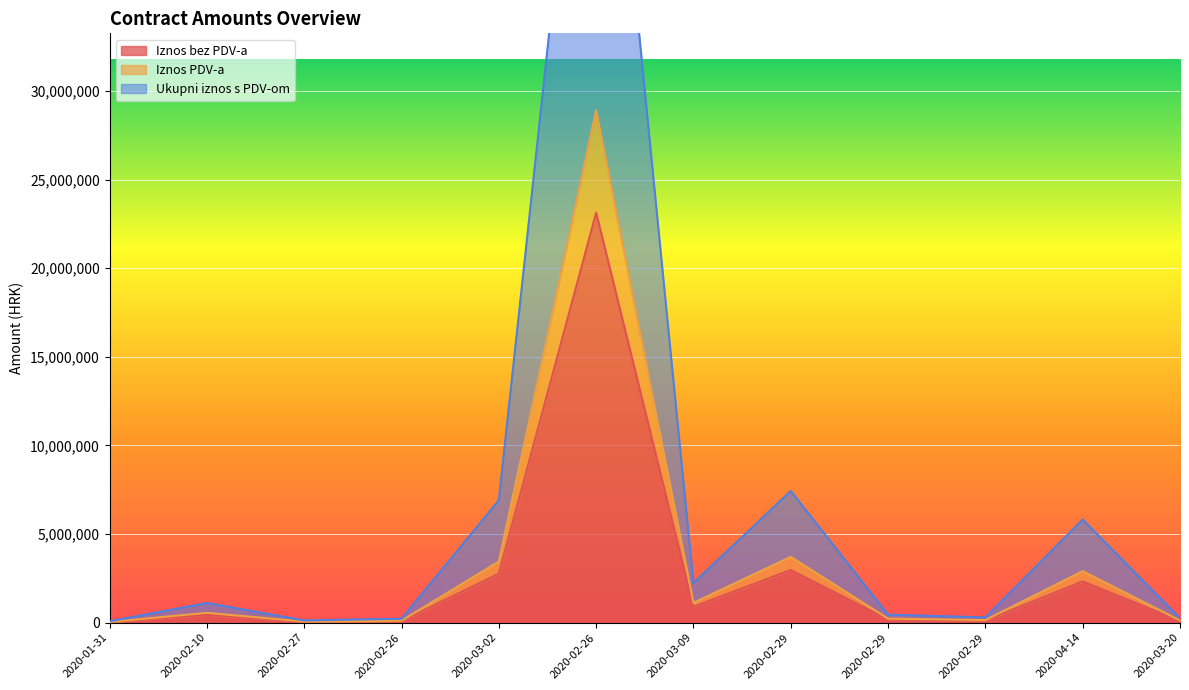

True or false: Iznos bez PDV-a and Ukupni iznos s PDV-om cross at least once.

False